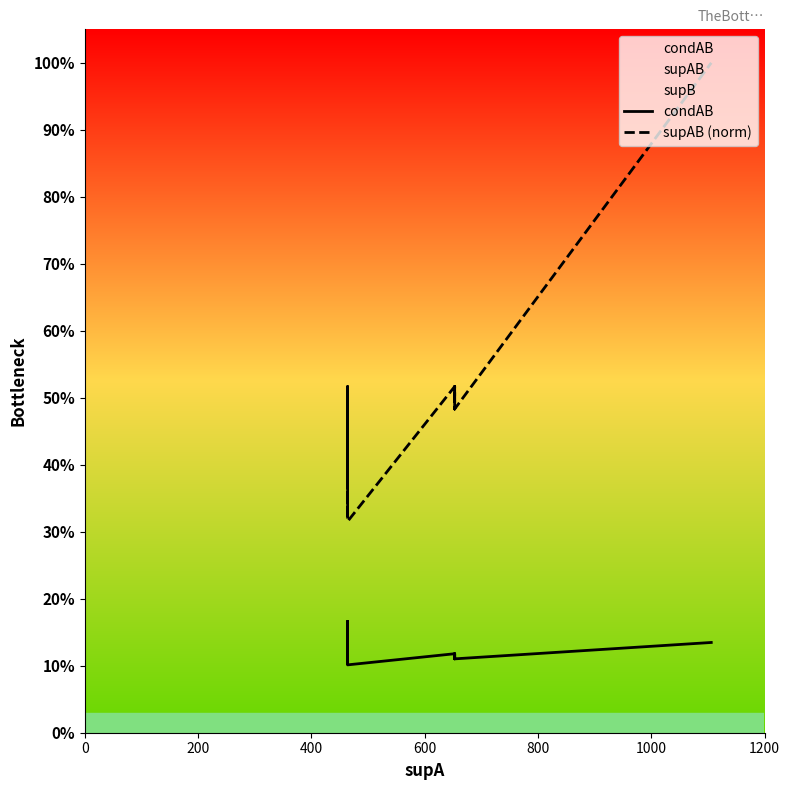

True or false: supAB (norm) and condAB cross at least once.

False